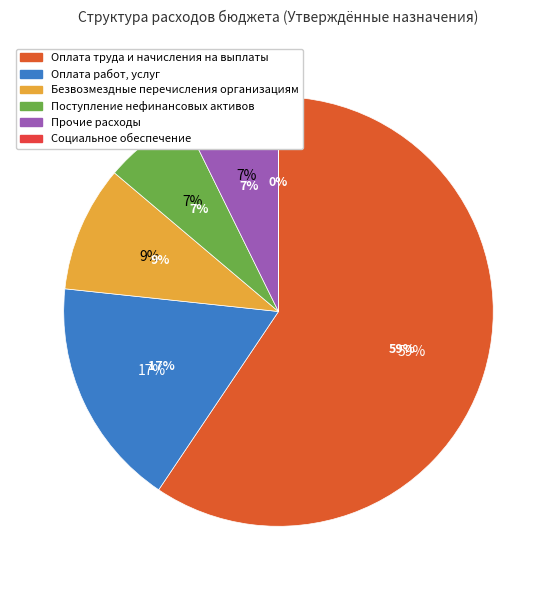

Does any single category account for the majority?

Yes